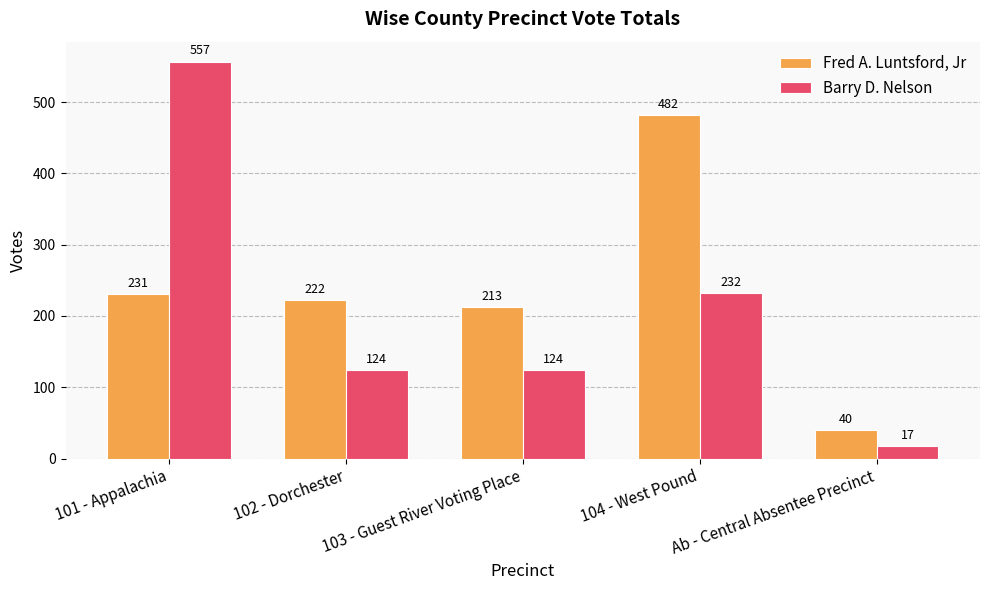

How many data points does each series have?

5